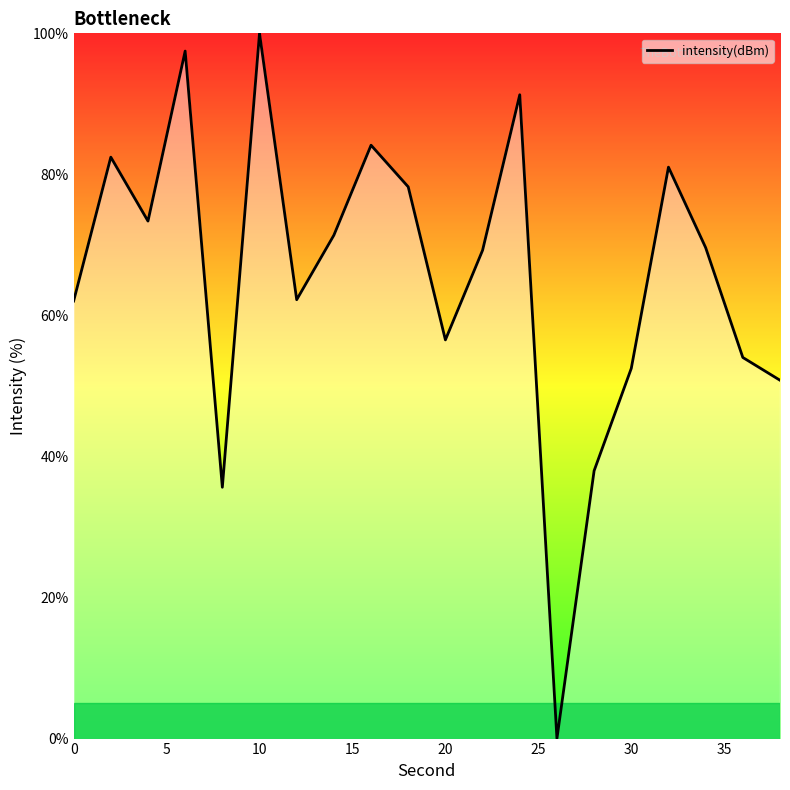

What is the greatest value displayed?

100.0